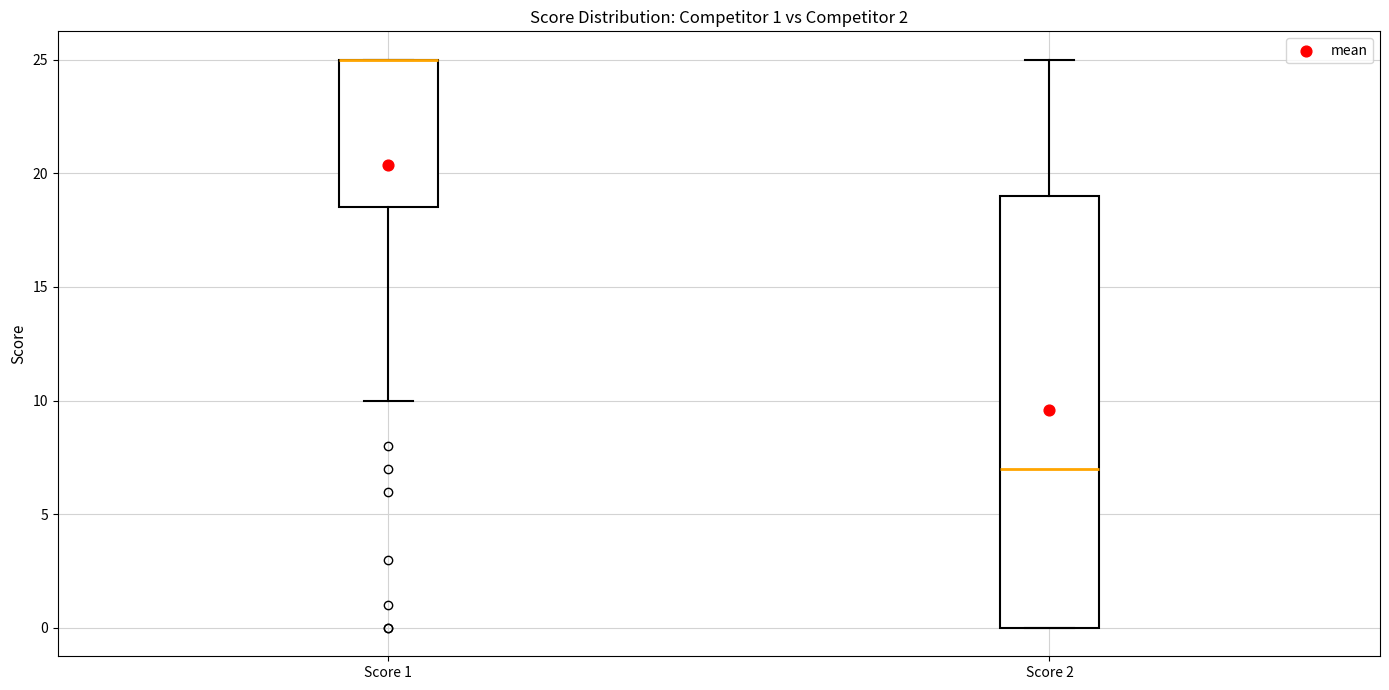

Comparing the boxes themselves (not the whiskers), which one is the tallest?

Score 2